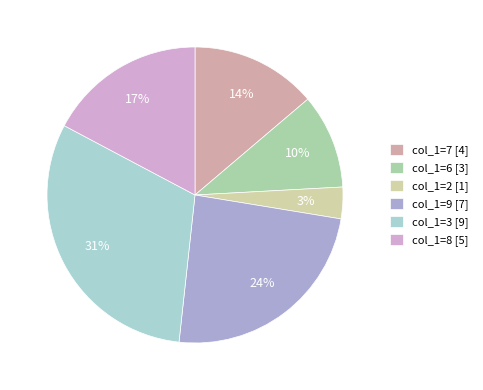

To the nearest percent, what percentage of the pie is col_1=7?

14%